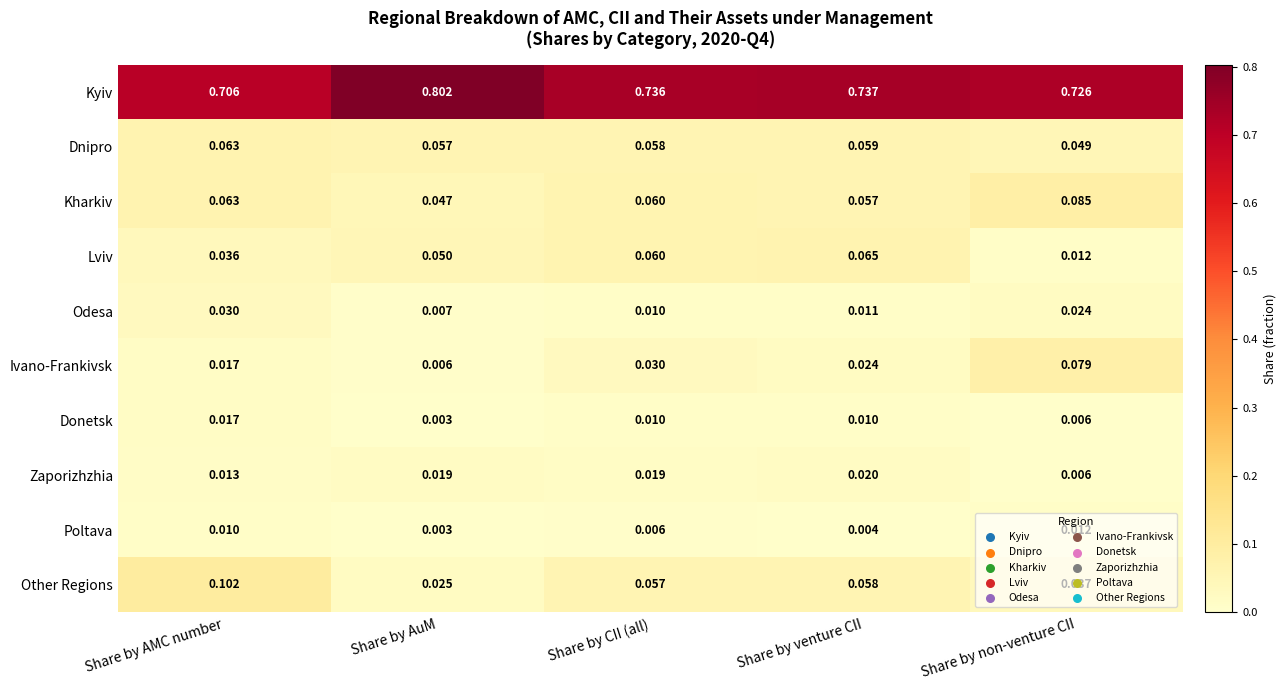

Rank the series at Share by venture CII from lowest to highest value.

Poltava, Donetsk, Odesa, Zaporizhzhia, Ivano-Frankivsk, Kharkiv, Other Regions, Dnipro, Lviv, Kyiv